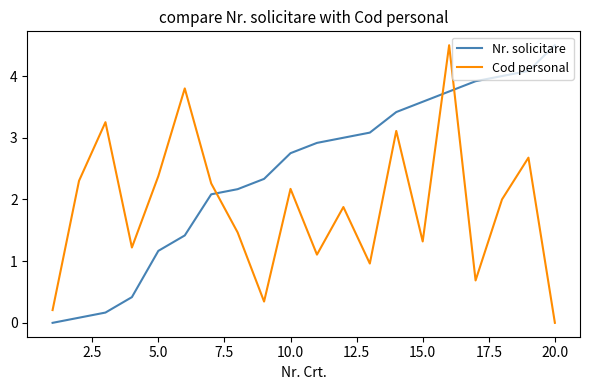

Which series has the largest total across all categories?

Nr. solicitare